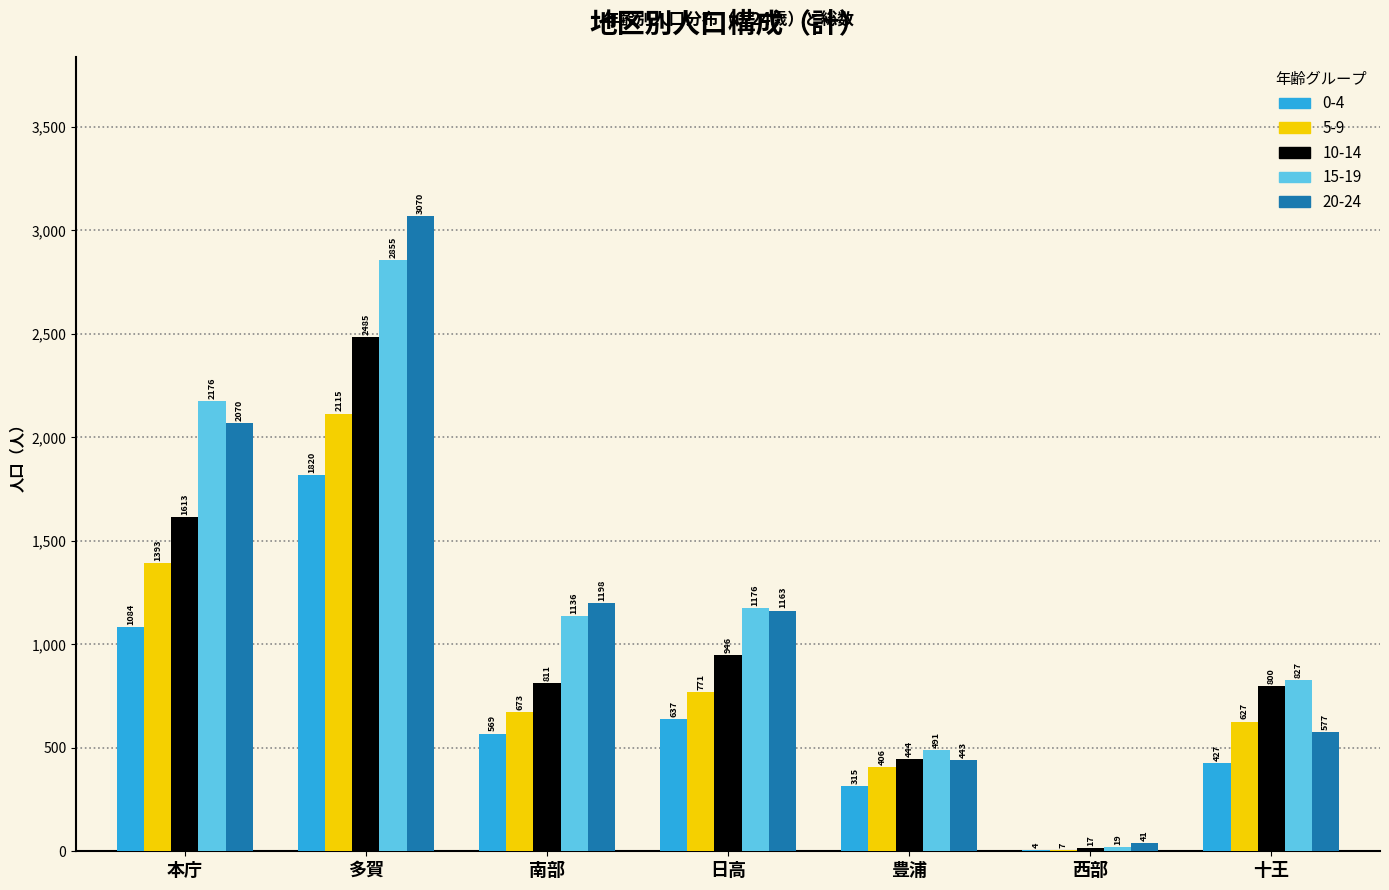

At which label does 0-4 first exceed 569?

本庁